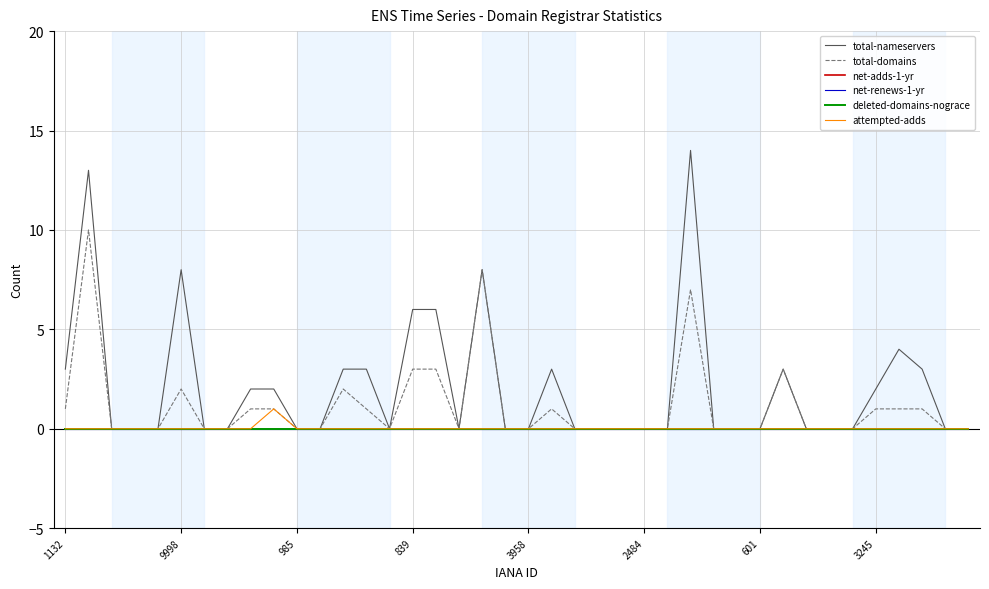

Does the chart have visible grid lines?

Yes